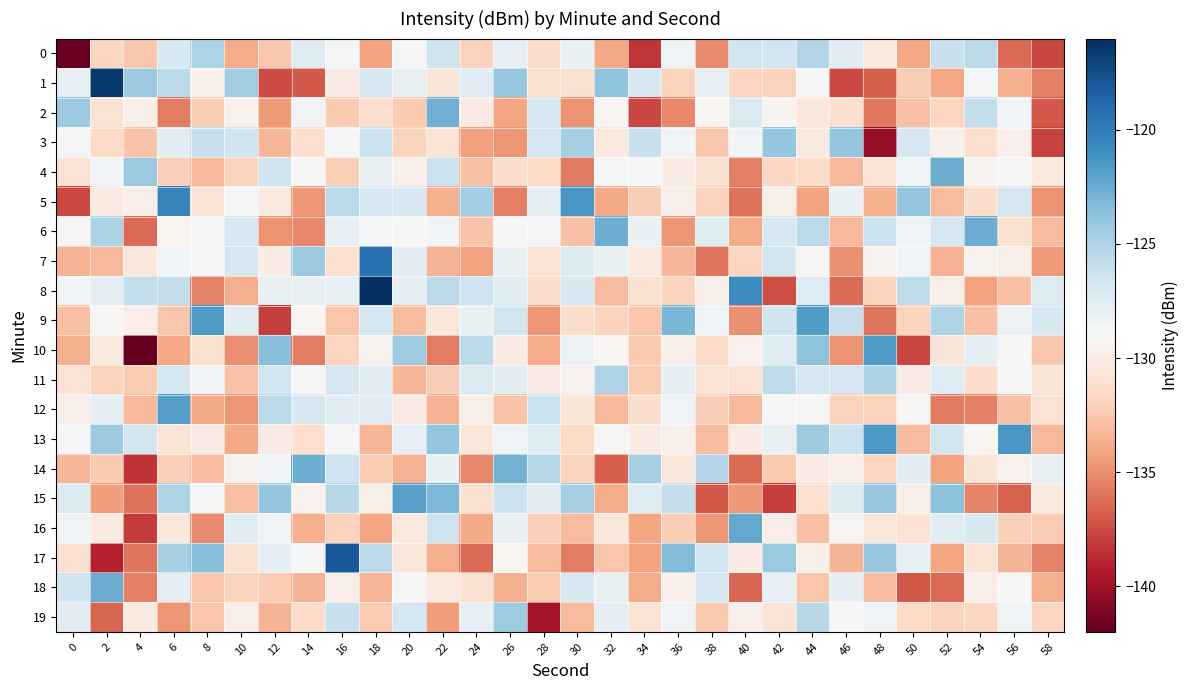

At which category is the sum across all series the highest?

18